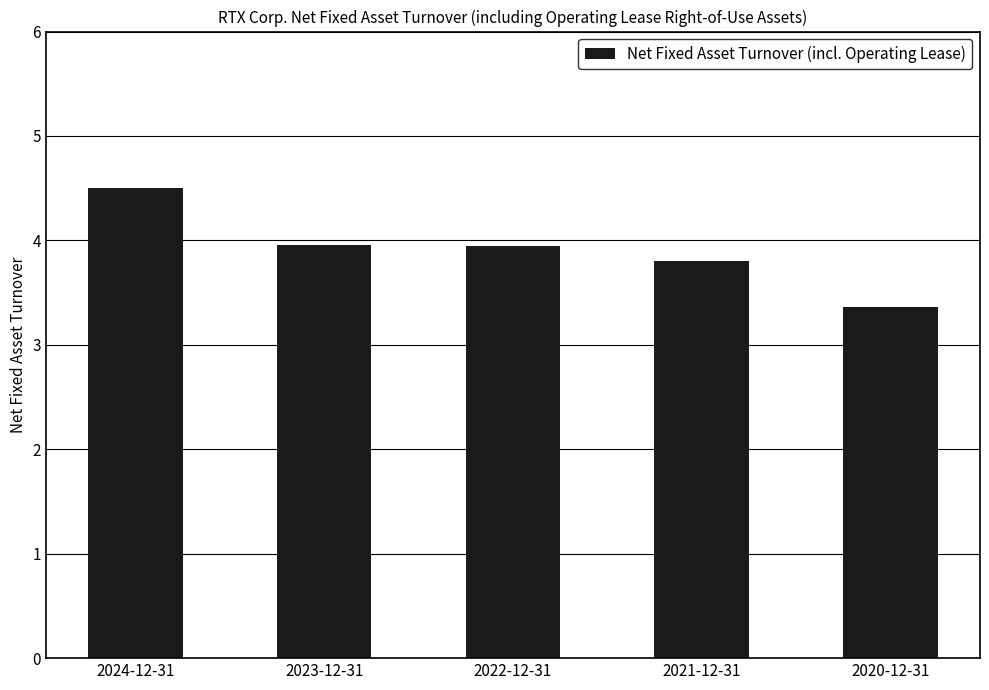

Approximately how many times larger is the value at 2024-12-31 compared to 2023-12-31?

1.1